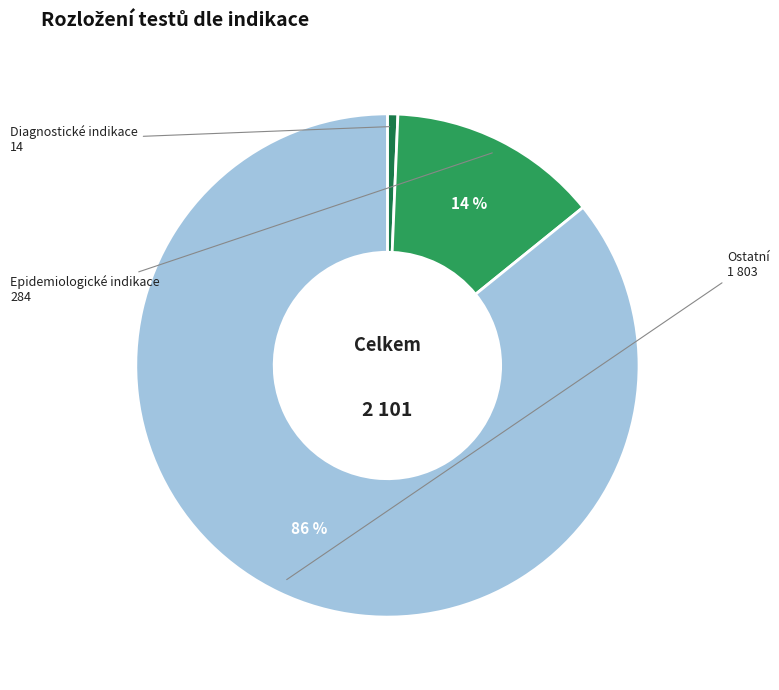

What is the smallest slice in the pie chart?

Diagnostické indikace